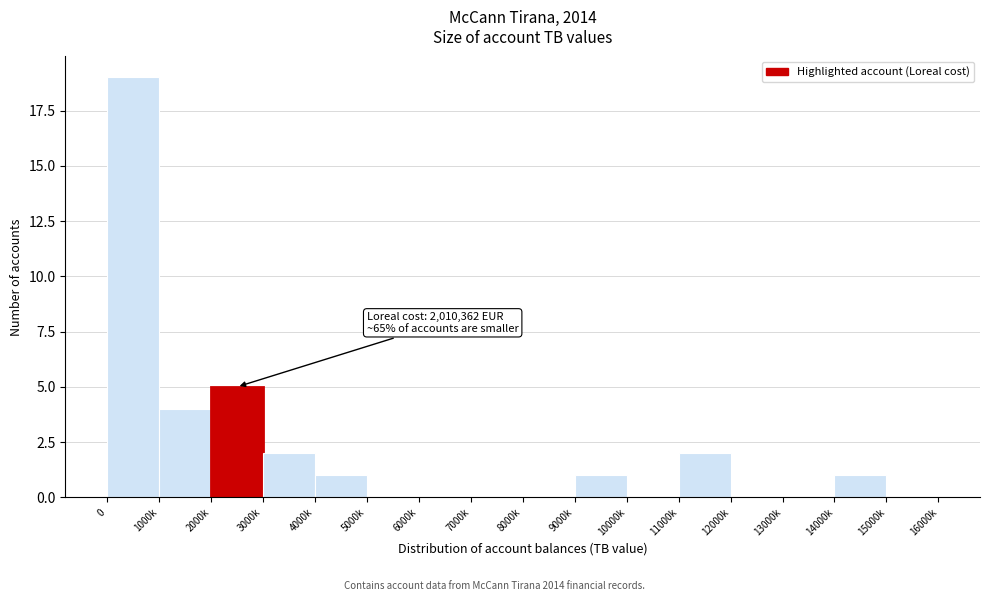

Reading left to right, transcribe all the data shown in this chart.

0=19	1000k=4	2000k=5	3000k=2	4000k=1	5000k=0	6000k=0	7000k=0	8000k=0	9000k=1	10000k=0	11000k=2	12000k=0	13000k=0	14000k=1	15000k=0